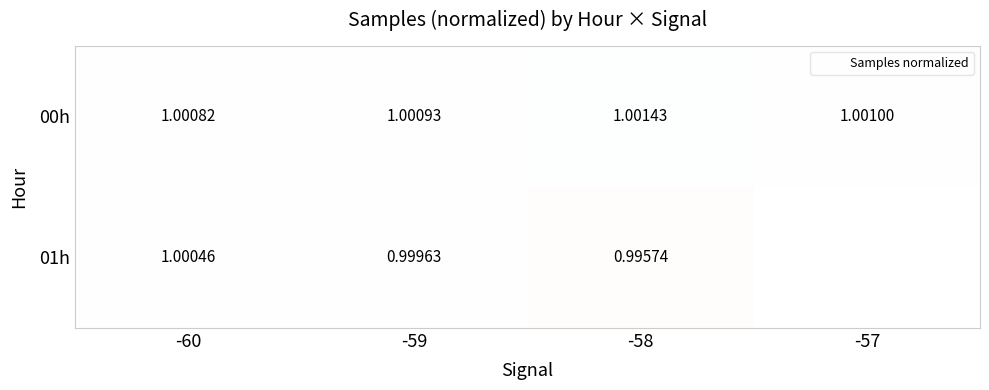

Rank the categories by 00h value from lowest to highest.

-60, -59, -57, -58